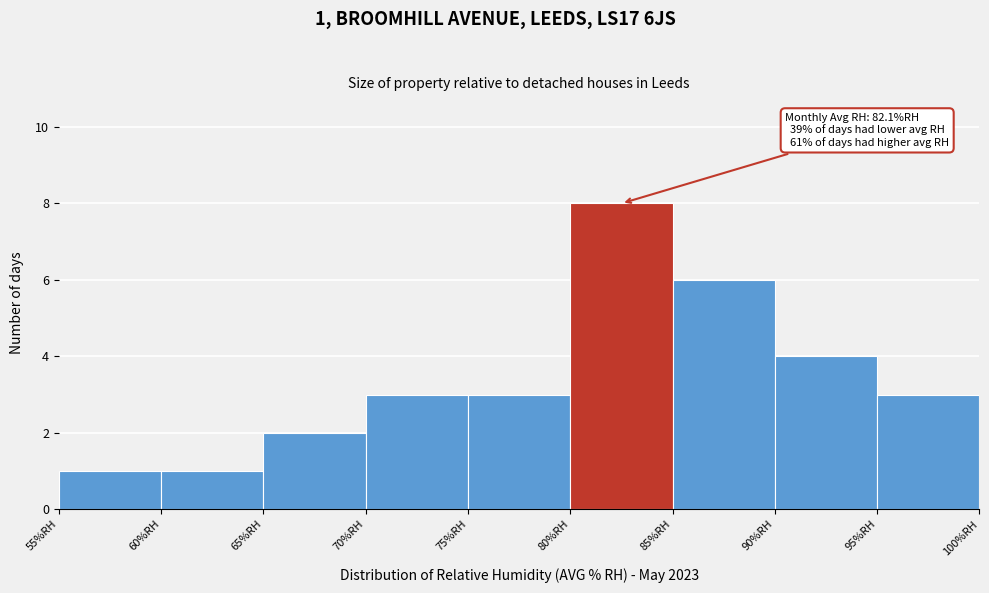

Over which range of the x-axis is the bar tallest?

80 to 85